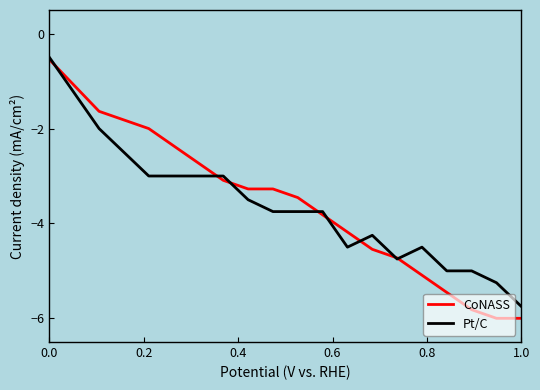

How many lines are shown in the chart?

2